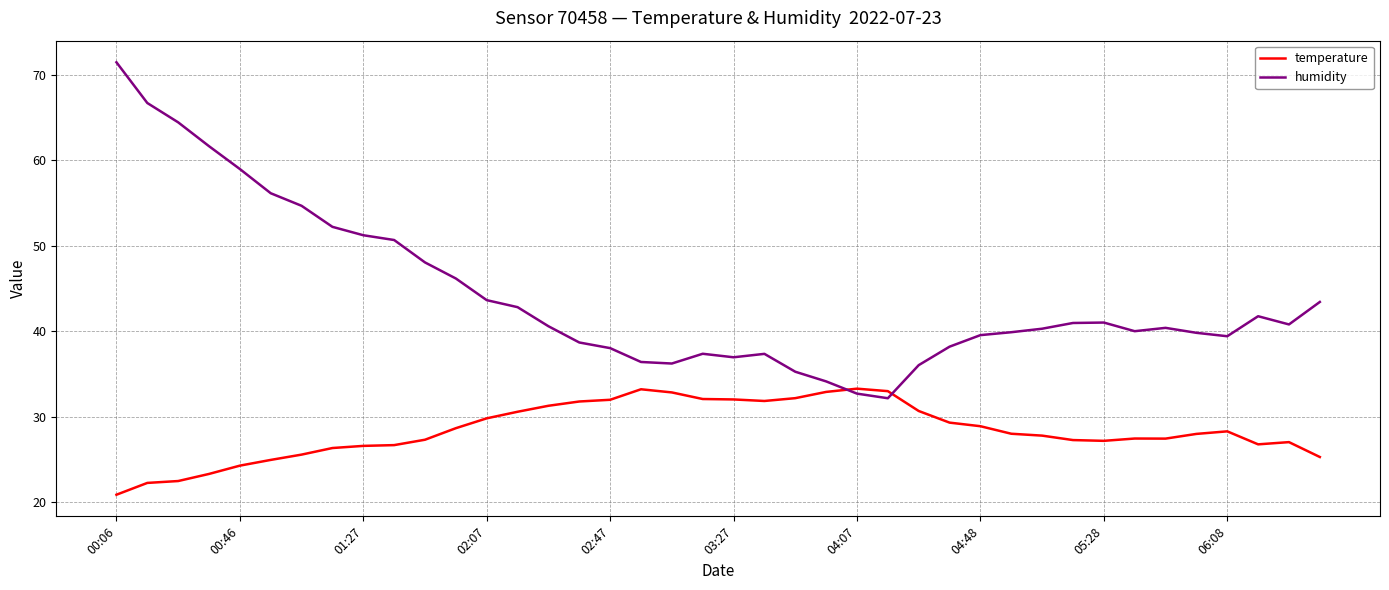

List the series in order of their overall mean, lowest first.

temperature, humidity